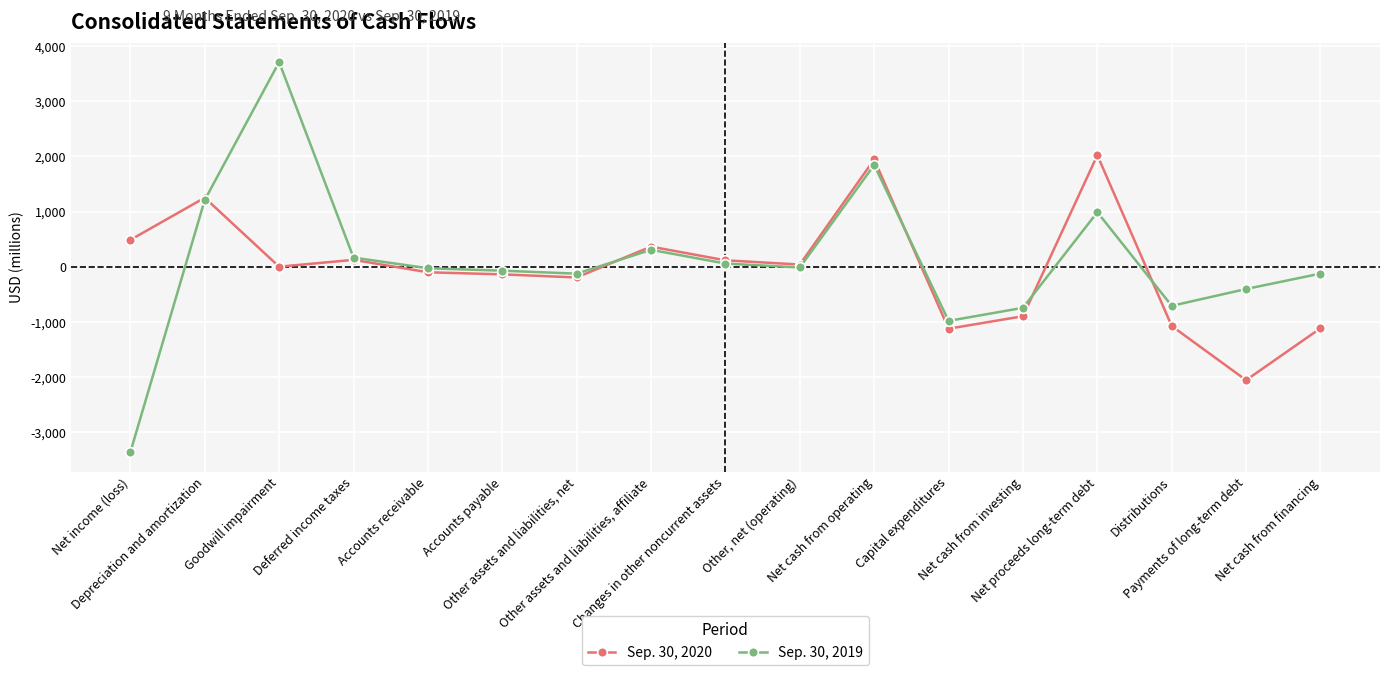

Rank the series by their maximum value, from highest to lowest.

Sep. 30, 2019, Sep. 30, 2020